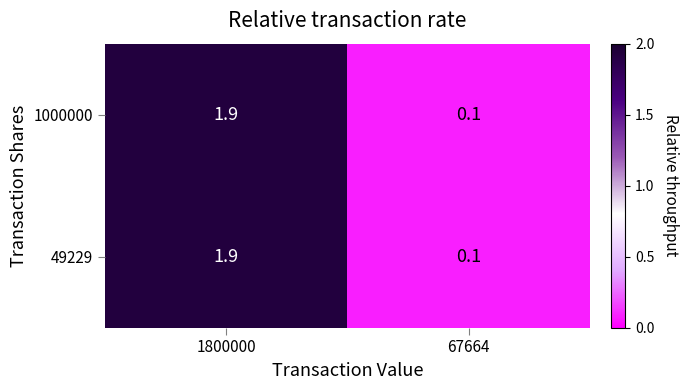

At which category is the sum across all series the highest?

1800000